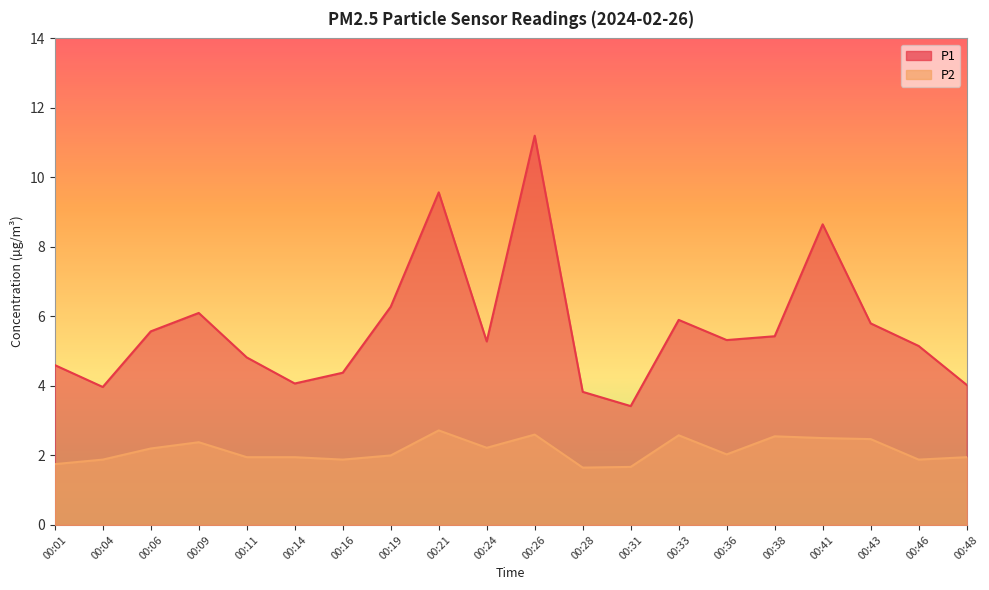

The value of P1 at 00:21 is 12.4. True or false?

False